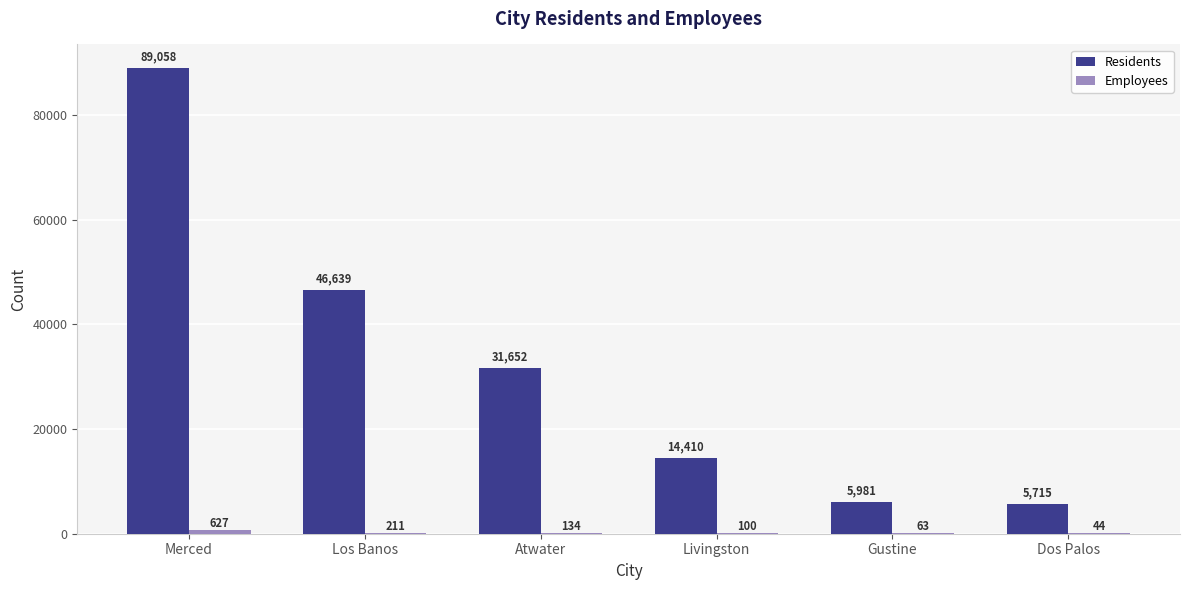

Which series has the largest total across all categories?

Residents